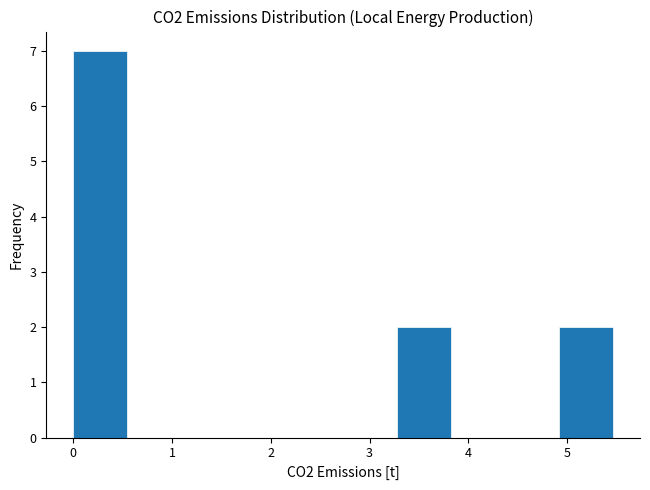

Over which range of the x-axis is the bar tallest?

0.0 to 0.5